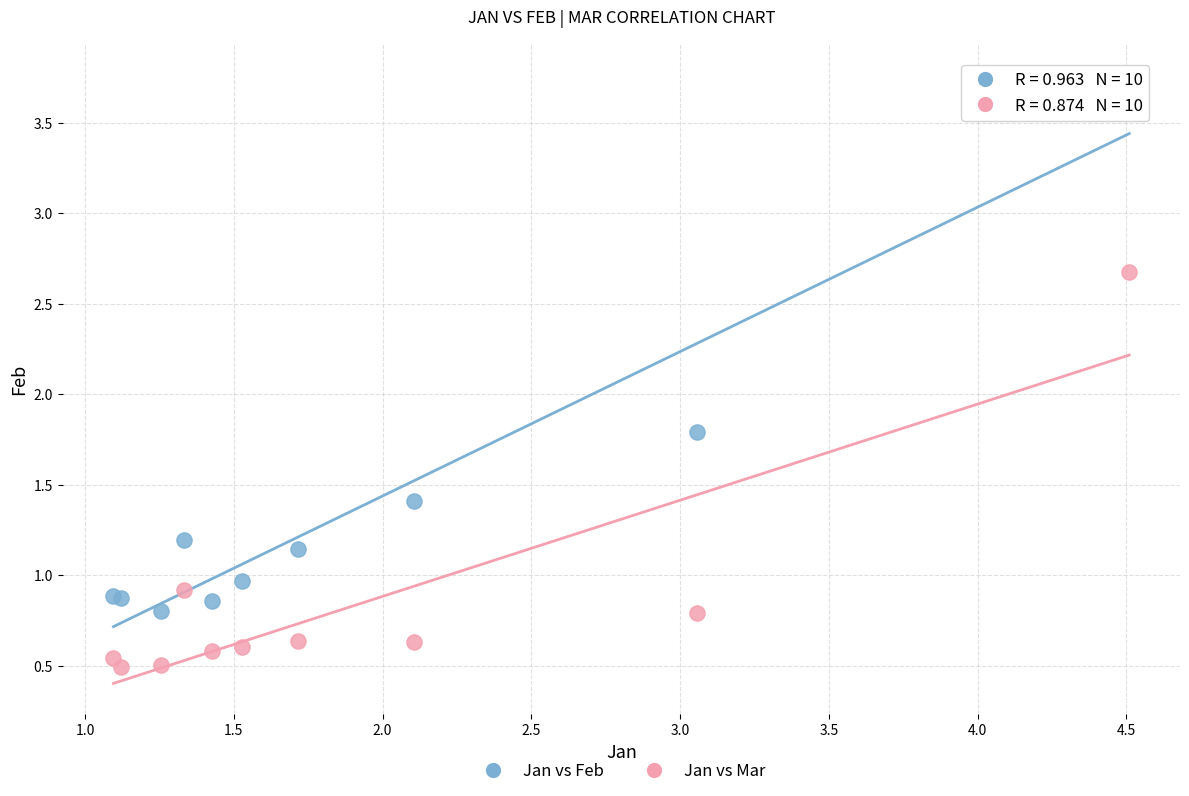

Which series has the widest spread of Y values?

Jan vs Feb